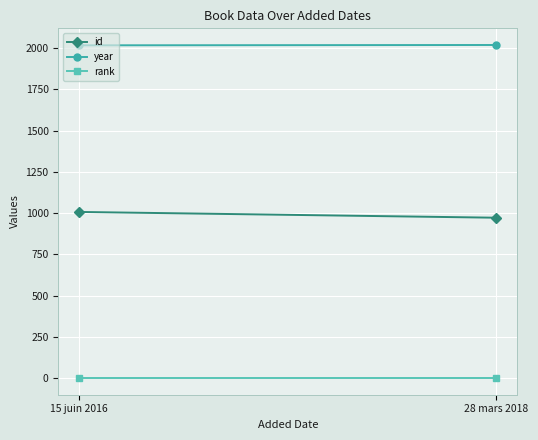

Reading right to left, transcribe all the data shown in this chart.

id: 28 mars 2018=972	15 juin 2016=1007
year: 28 mars 2018=2018	15 juin 2016=2016
rank: 28 mars 2018=1	15 juin 2016=1